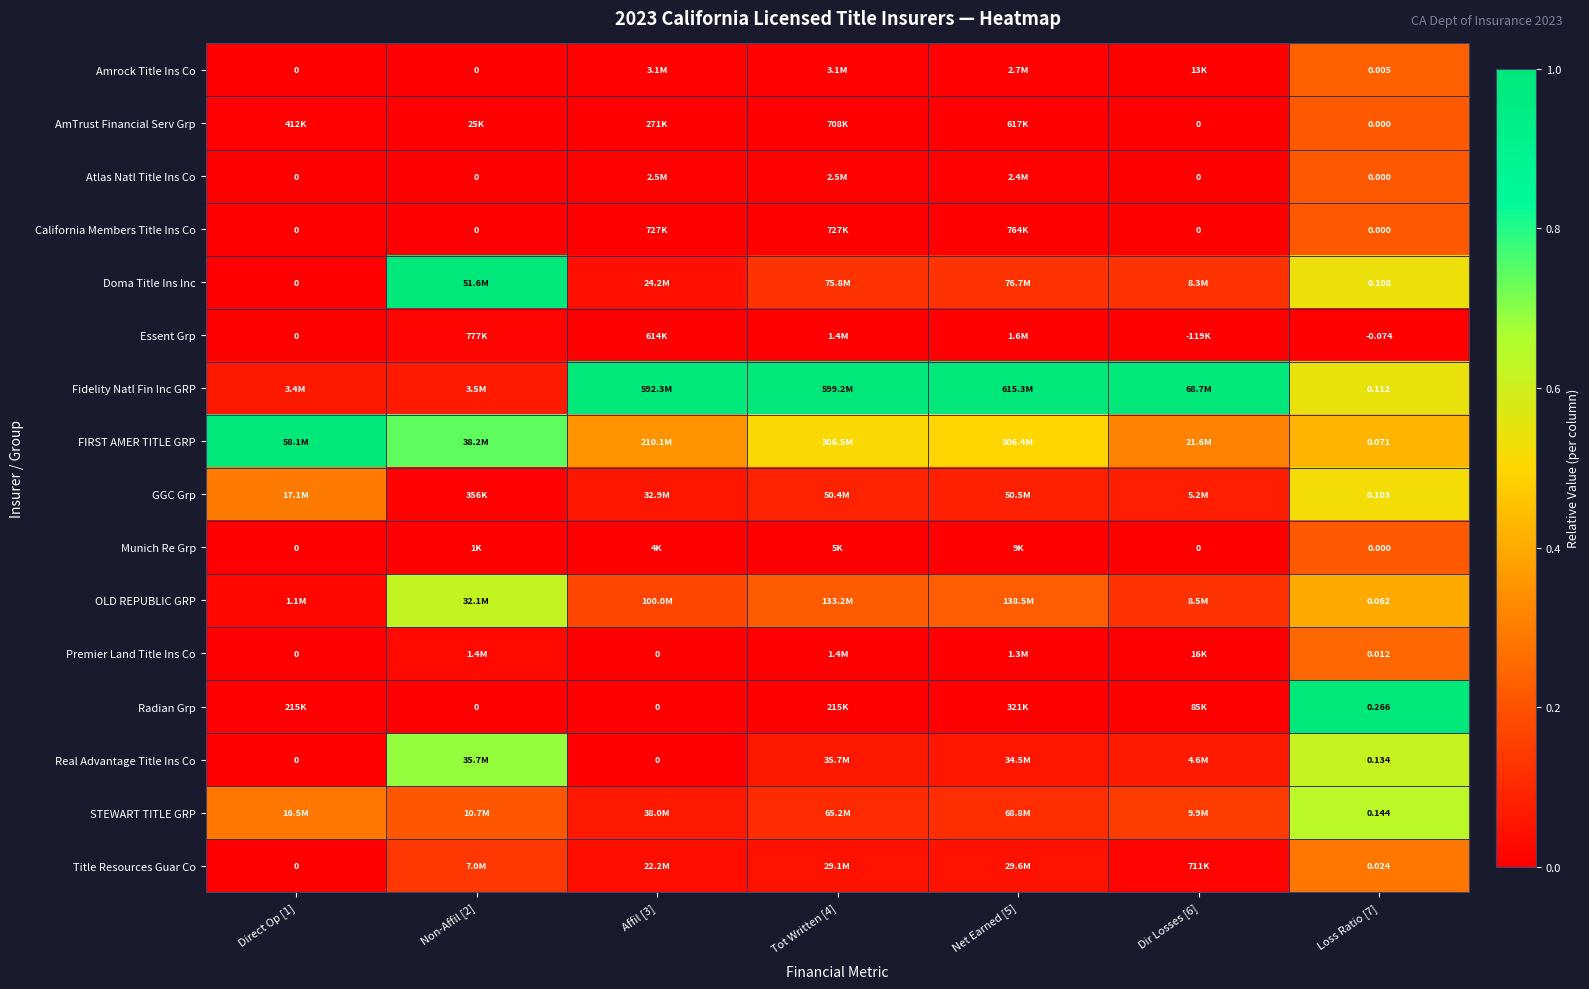

Which has a higher value, Non-Affil [2] or Direct Op [1]?

Non-Affil [2]